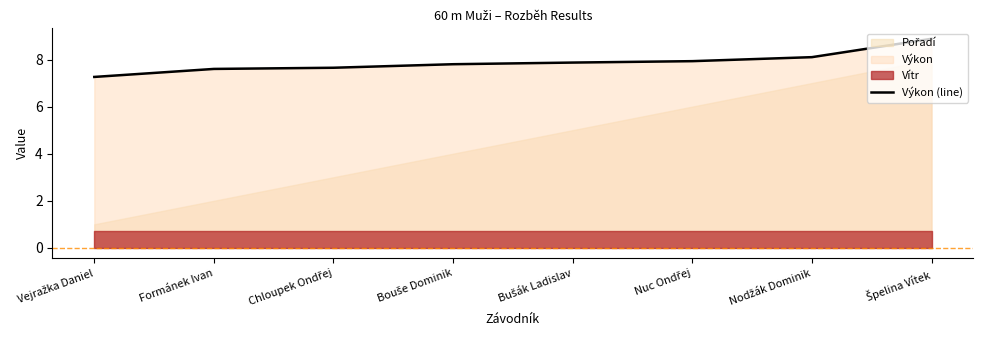

What is the highest value of the Výkon (line) series?

8.9